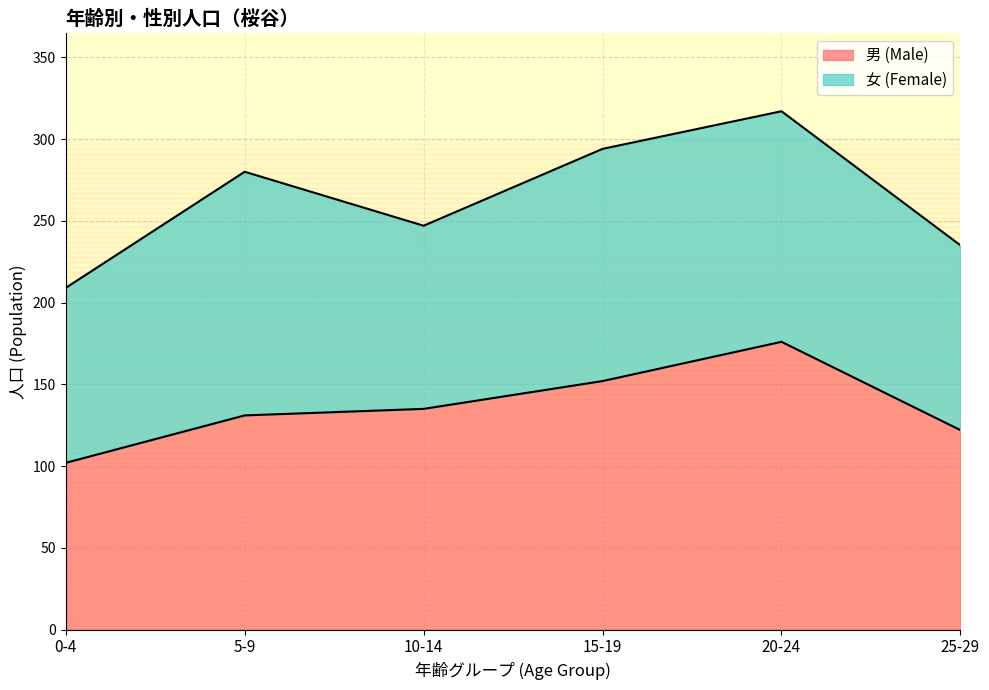

What is the sum of all values?

818